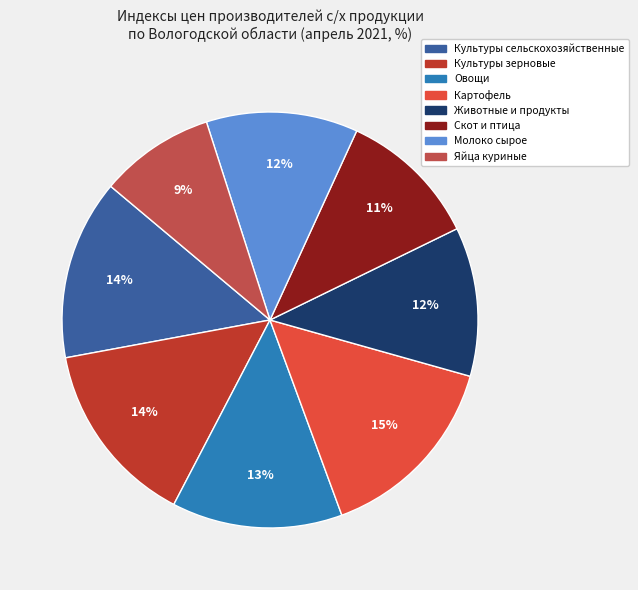

How many slices are in this pie chart?

8